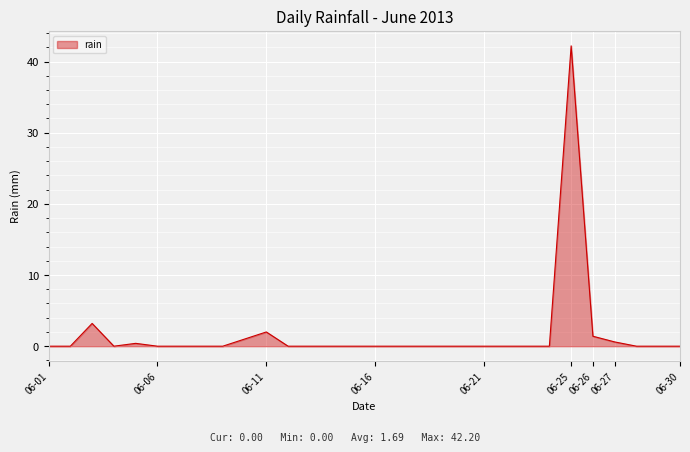

What is the maximum value shown in the chart?

42.2